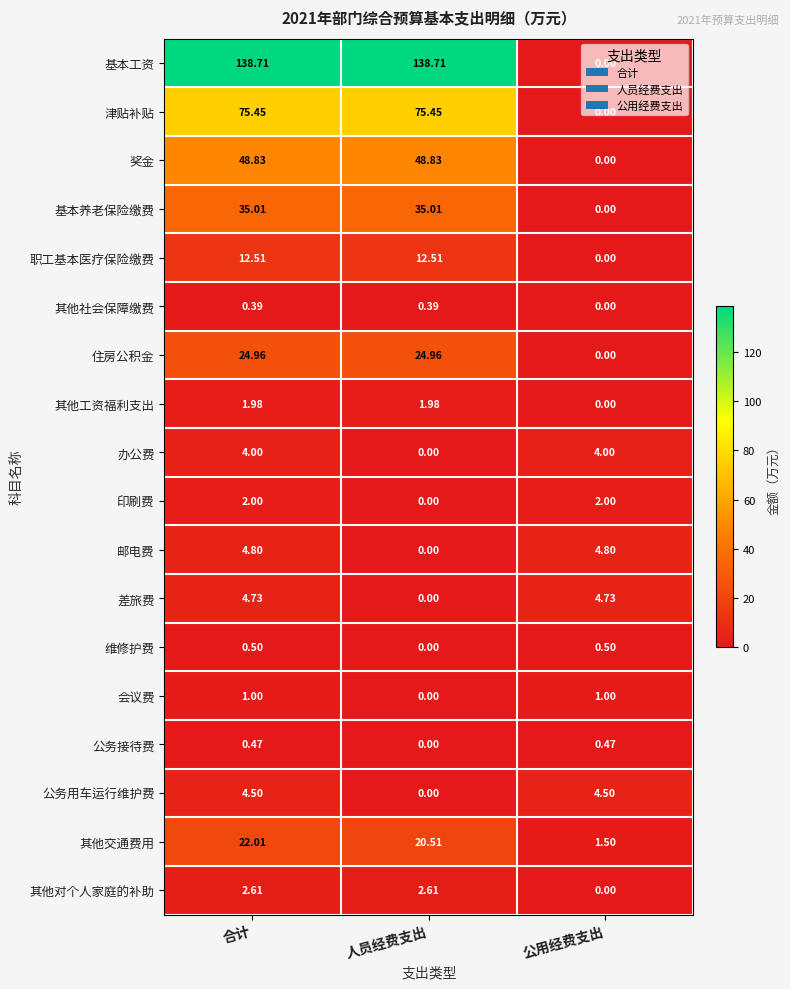

At how many categories does at least one series exceed 112?

2